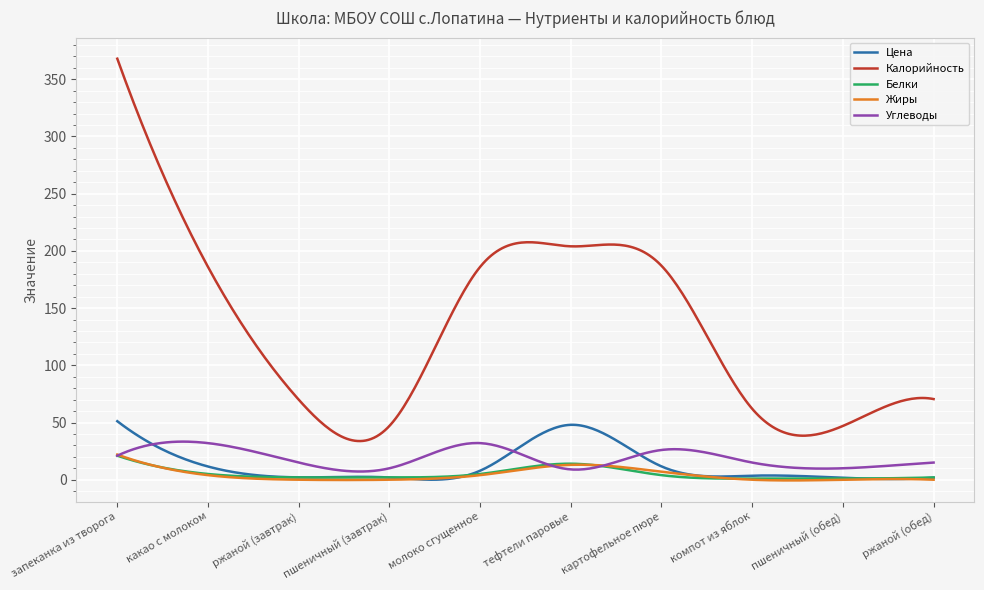

What is the lowest value of the Калорийность series?

33.8